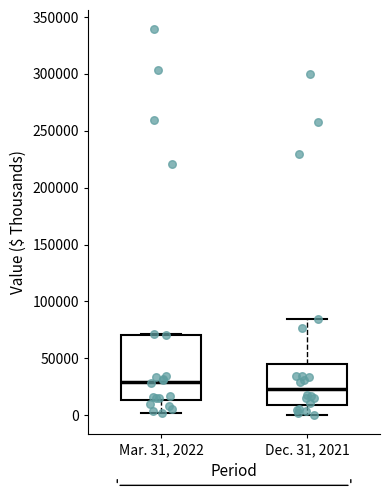

Which box has the highest median line?

Mar. 31, 2022